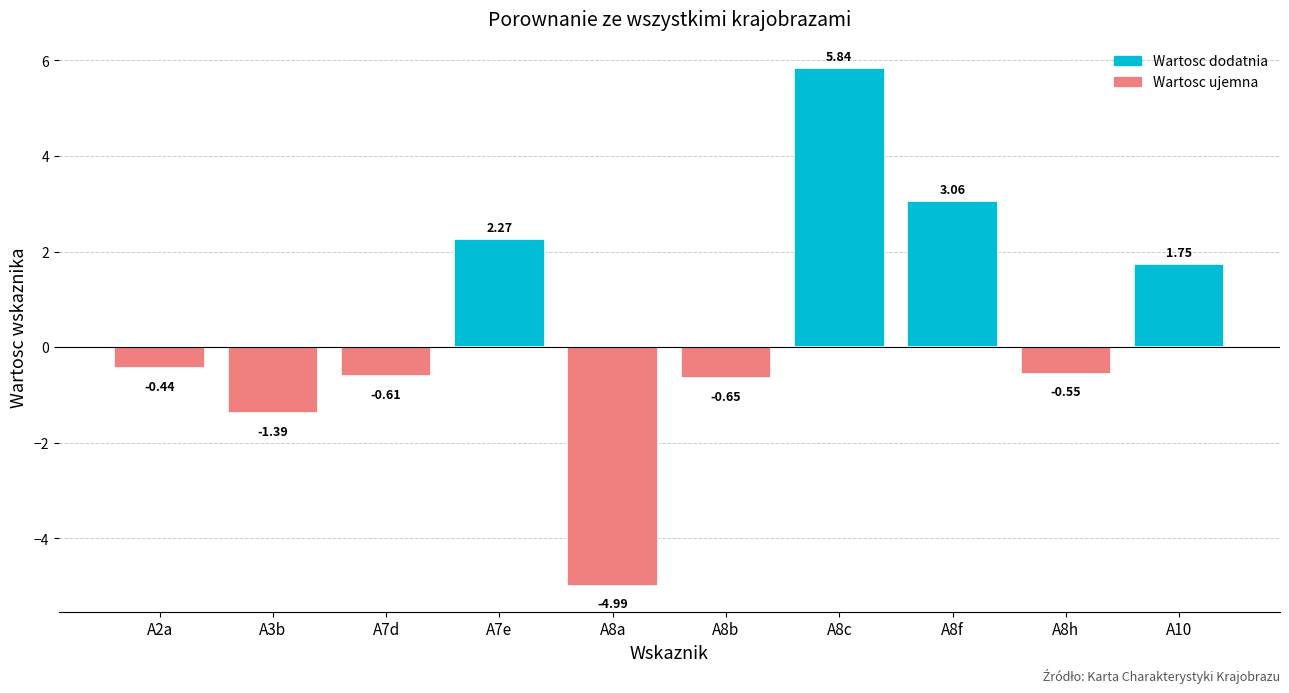

List the labels in order of value, smallest first.

A8a, A3b, A8b, A7d, A8h, A2a, A10, A7e, A8f, A8c